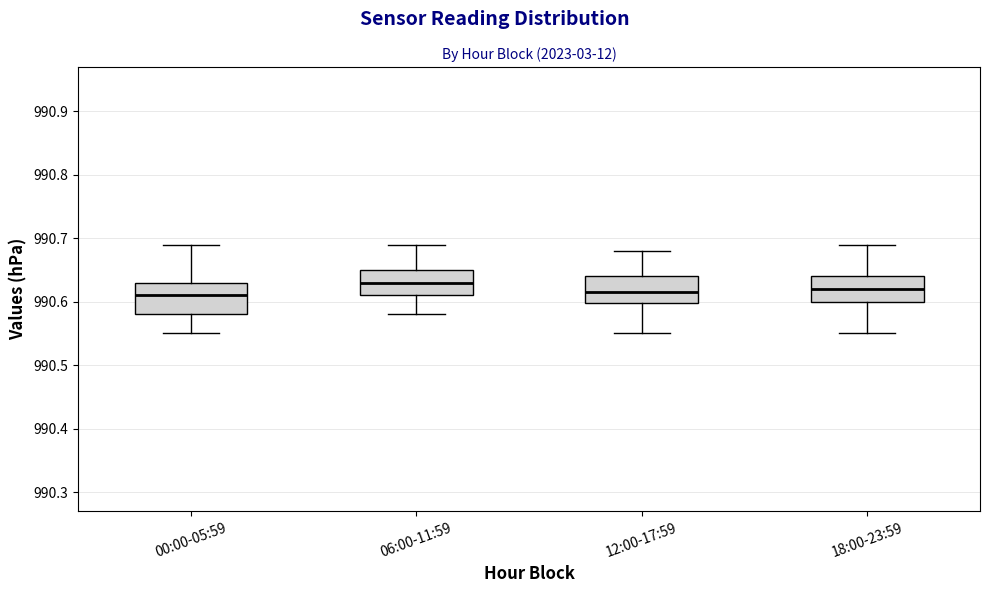

Where does the median line of the box for 12:00-17:59 sit on the y-axis? The values are not printed on the chart, so give them approximately, as read against the axis.

990.62